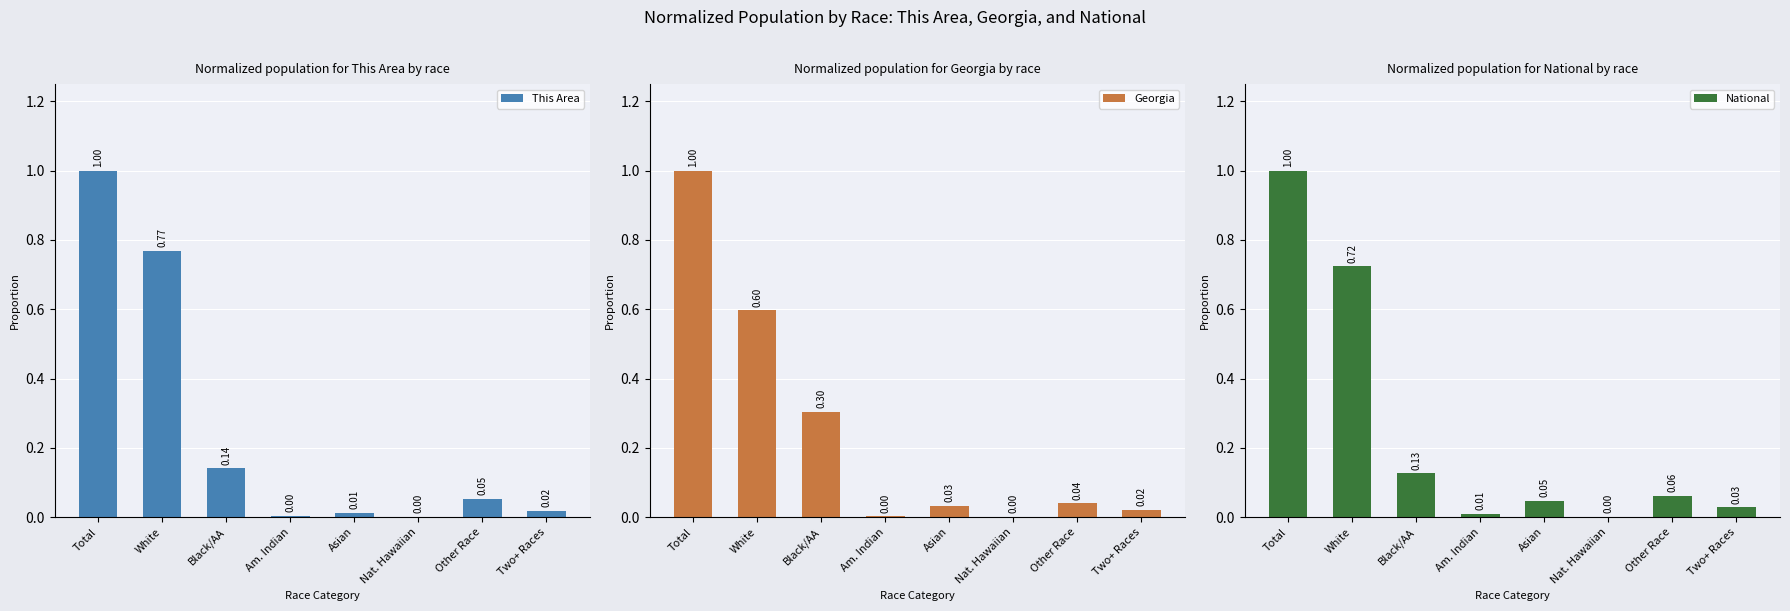

What is the label of the 3rd bar from the right?

Nat. Hawaiian